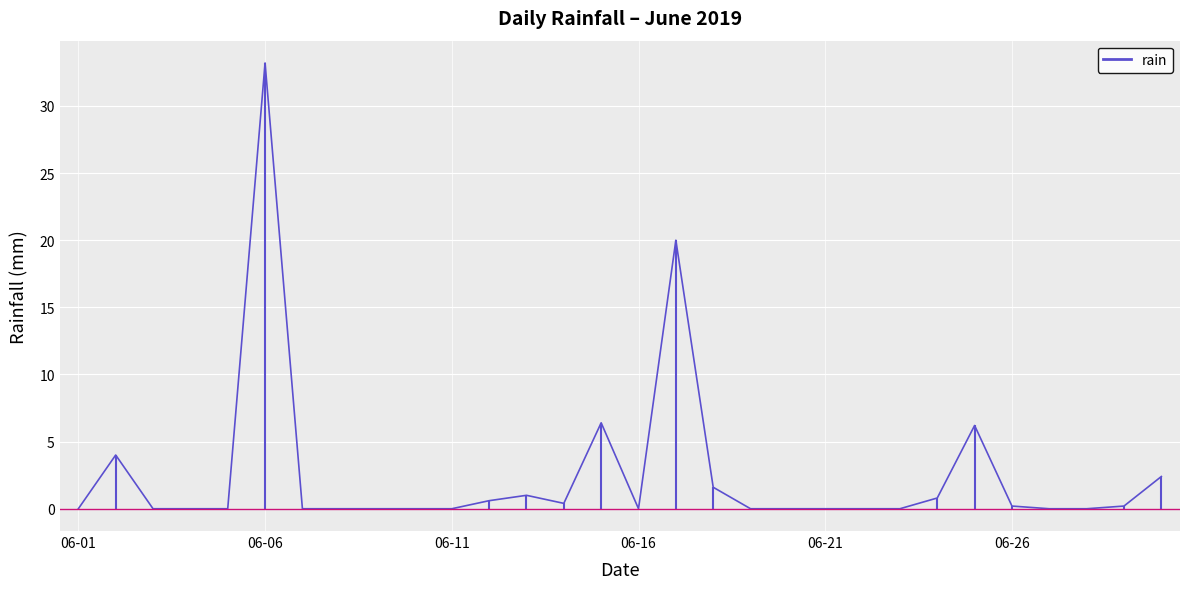

True or false: the data shows 0.0 at 2019-06-22.

True